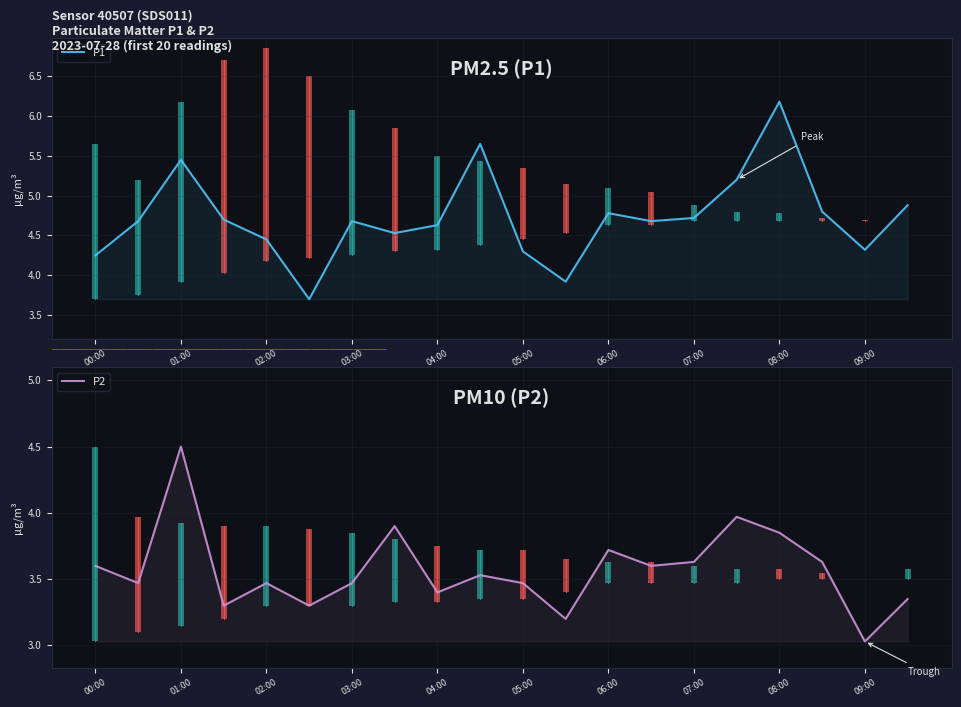

At how many categories does at least one series exceed 4?

18